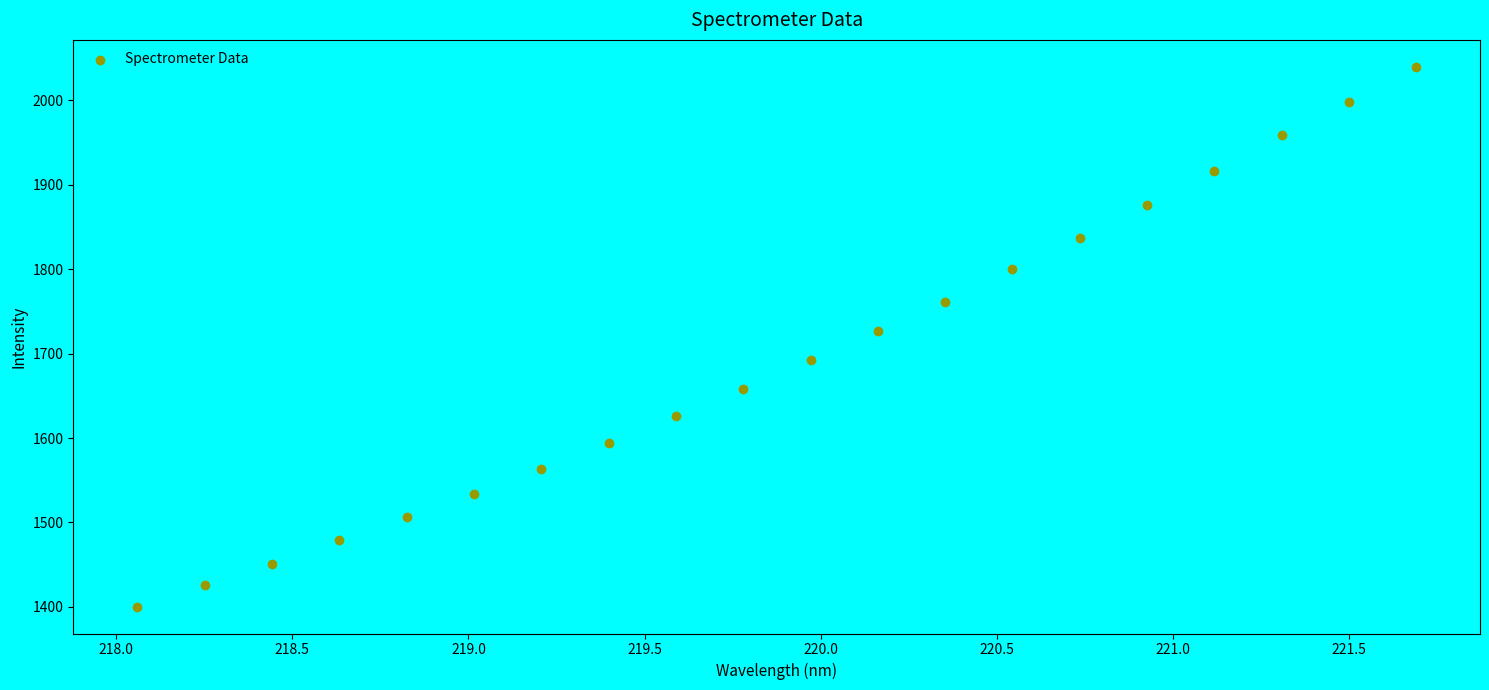

What is the range of Y values (max minus min)?

639.5